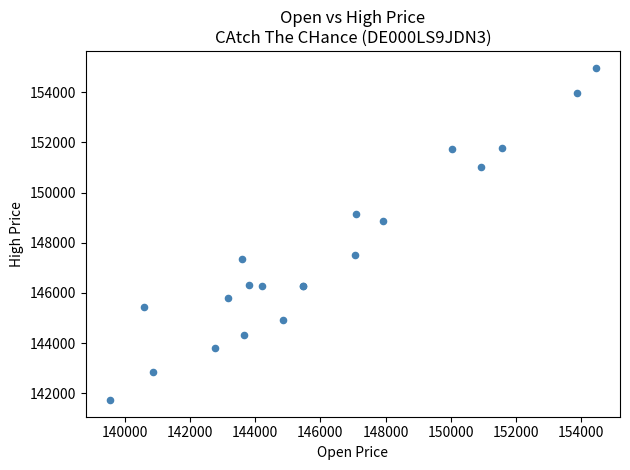

What Y value in the scatter plot is closest to 148354?

148866